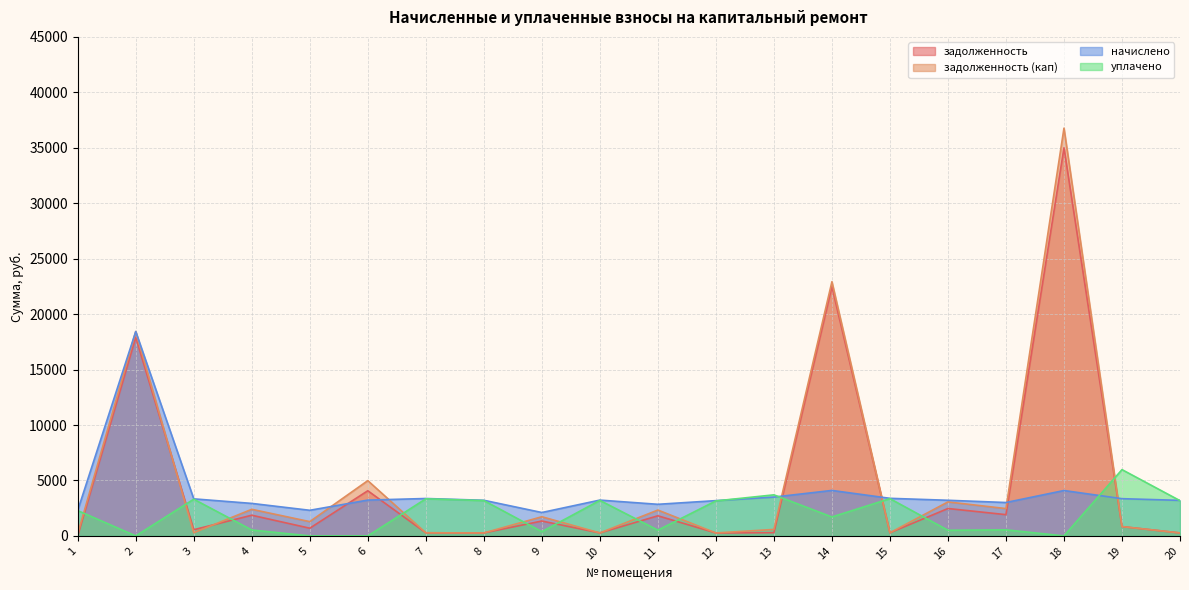

What is the value of the задолженность point at the 3rd from the left?

556.9